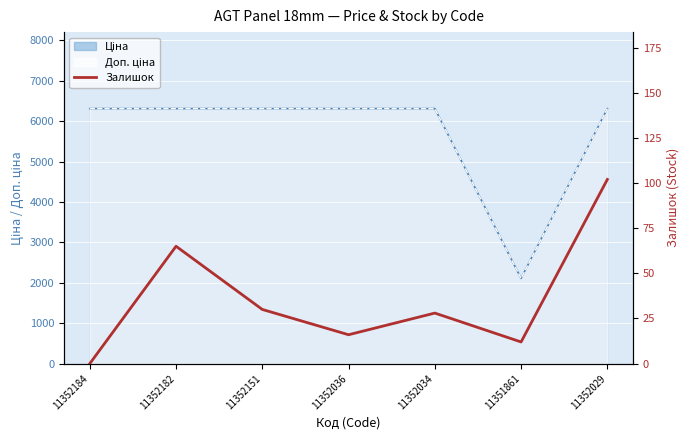

How many values are below 28?

3